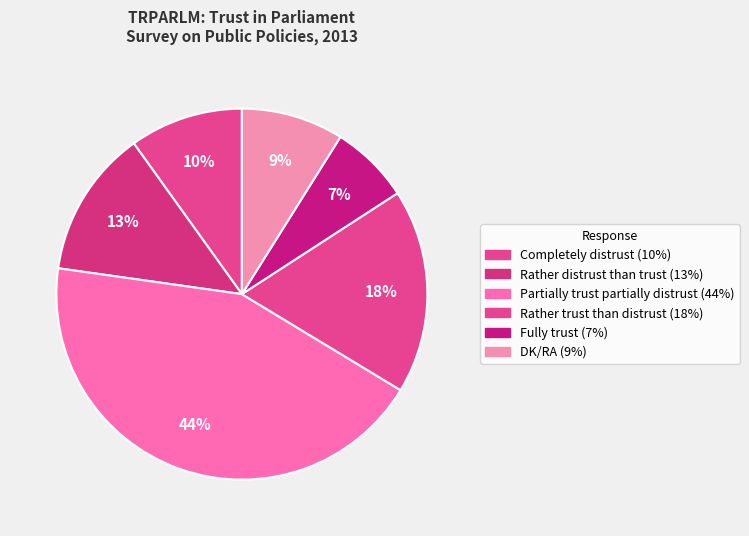

To the nearest percent, what is the difference between the Partially trust partially distrust and Rather distrust than trust slice percentages?

31%